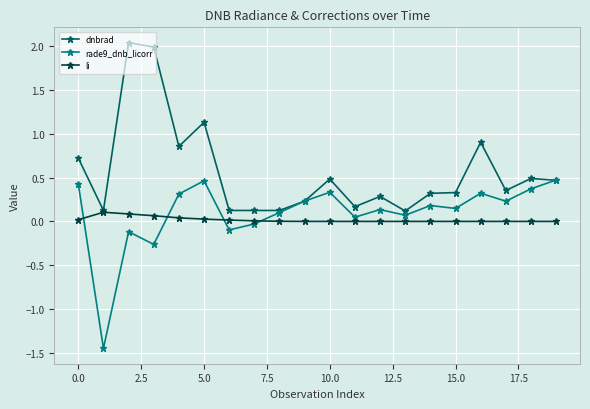

At how many categories does at least one series exceed -1?

20